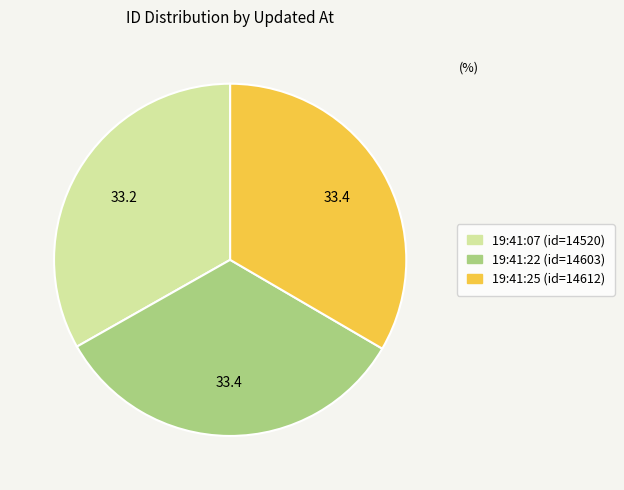

How many slices are in this pie chart?

3